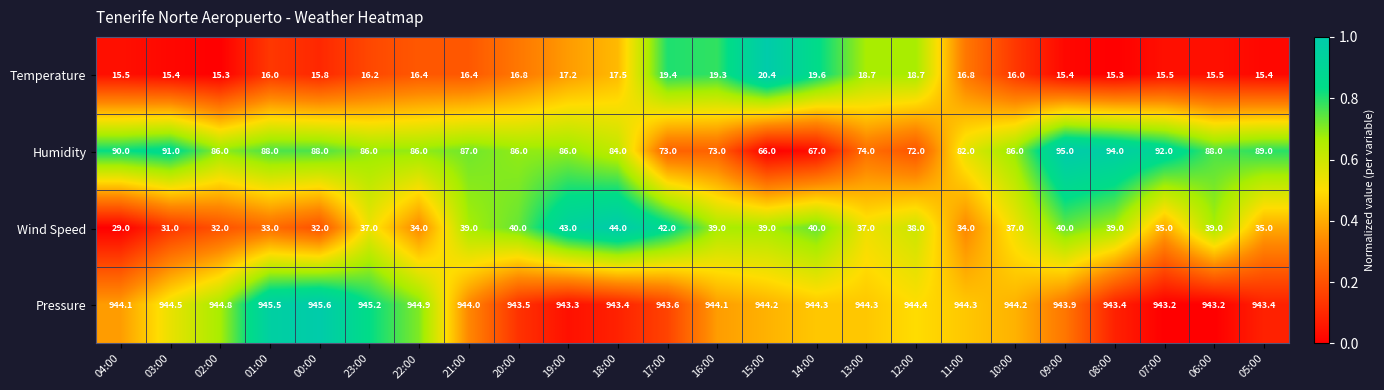

Which series has the widest spread of values?

Humidity